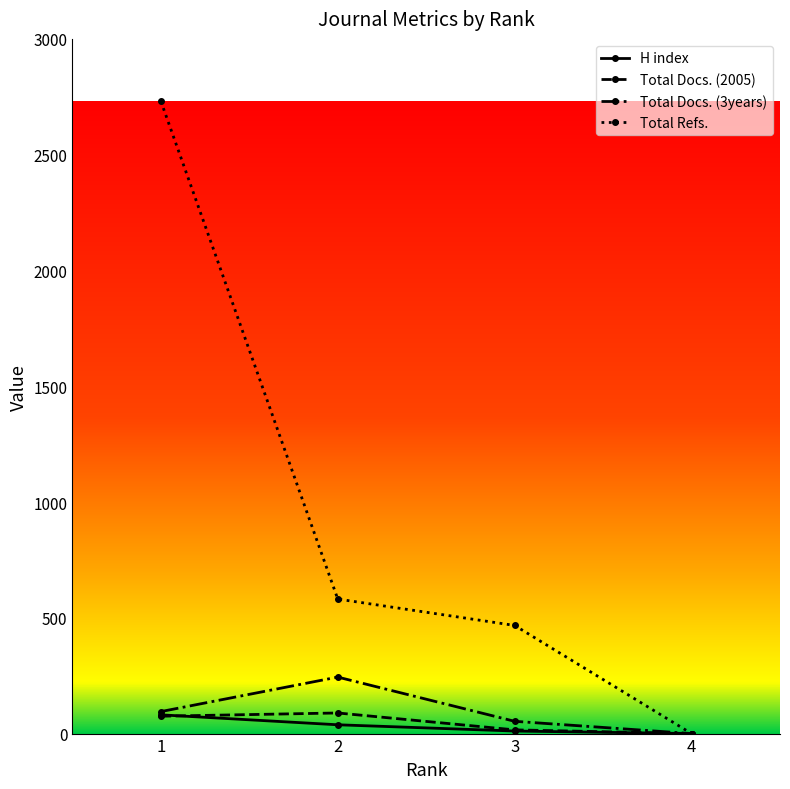

Count the number of categories in the chart.

4